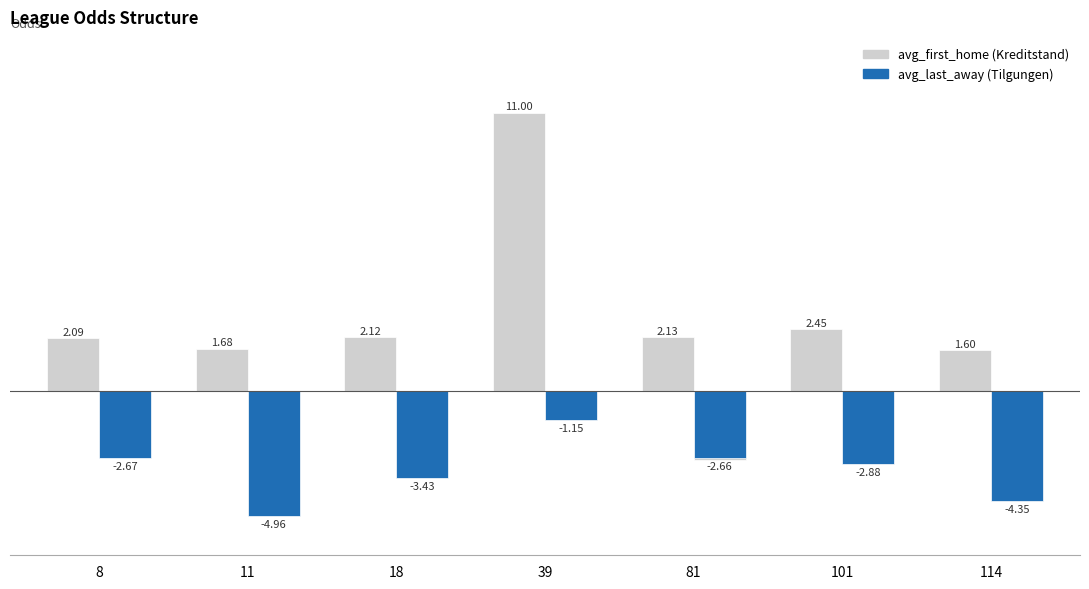

Which label corresponds to the largest value in the chart?

39